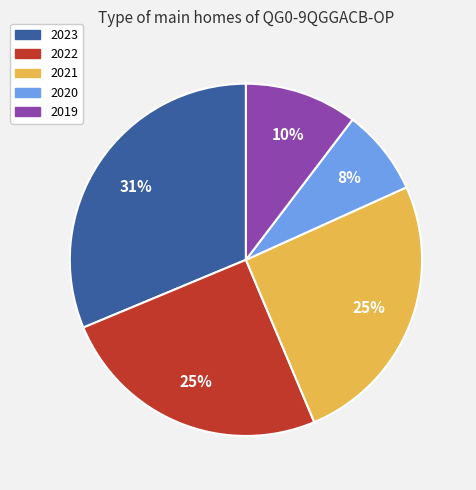

To the nearest percent, what is the difference between the largest and smallest slice percentages?

23%